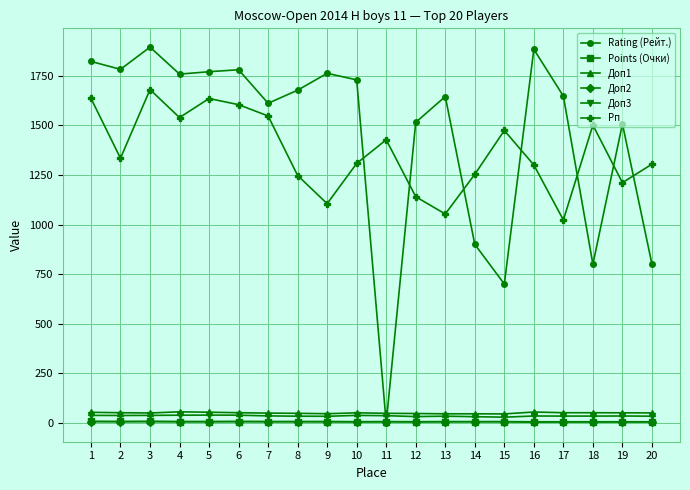

What is the difference between the highest and lowest values at 13?

1639.0